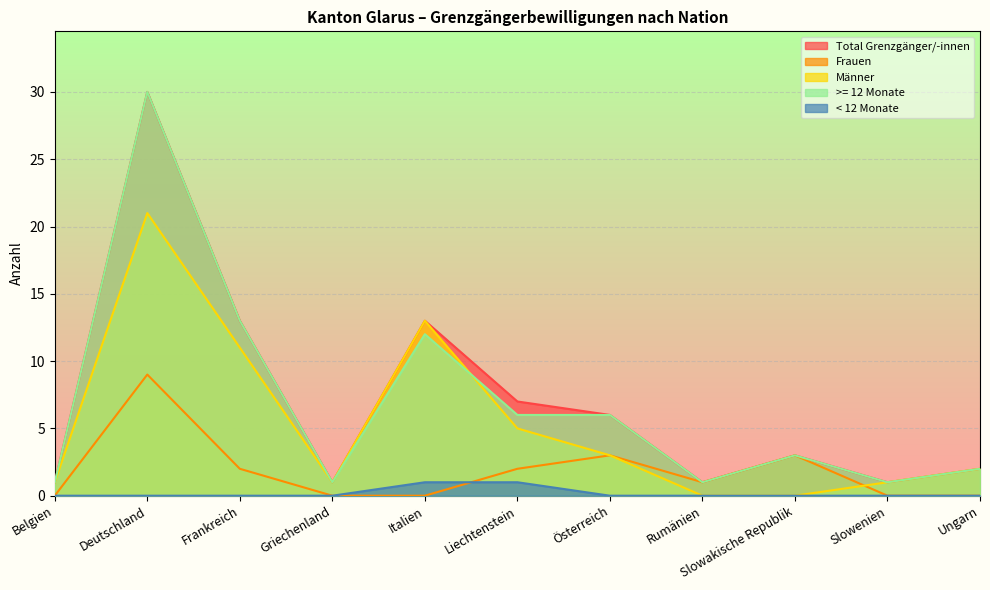

How many values in the >= 12 Monate series exceed 3?

5